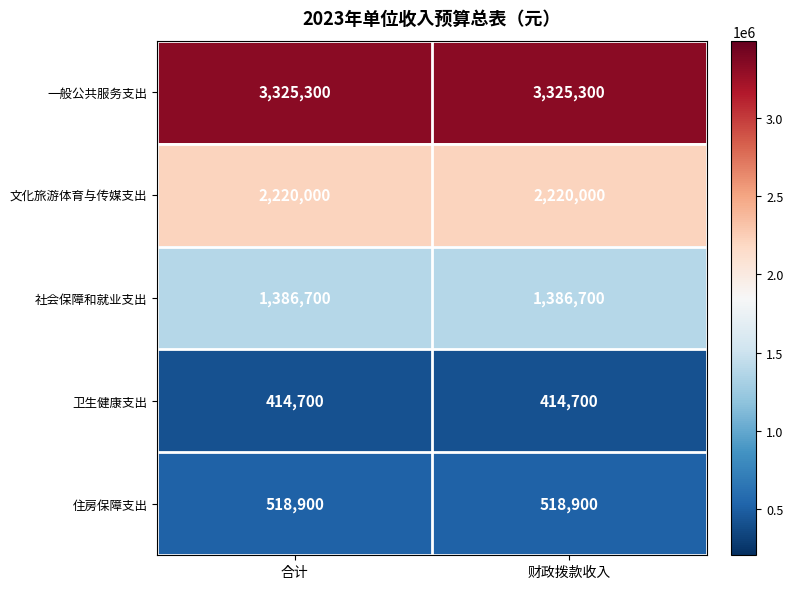

List the series in order of their peak value, lowest first.

卫生健康支出, 住房保障支出, 社会保障和就业支出, 文化旅游体育与传媒支出, 一般公共服务支出